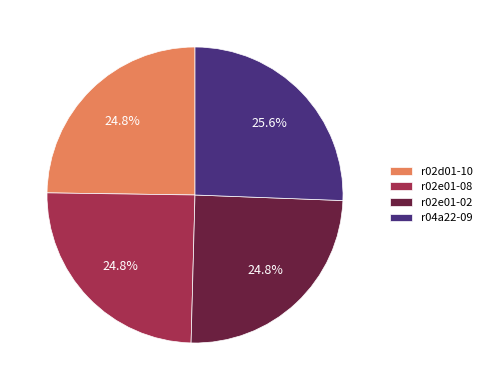

To the nearest percent, what is the average slice percentage?

25%